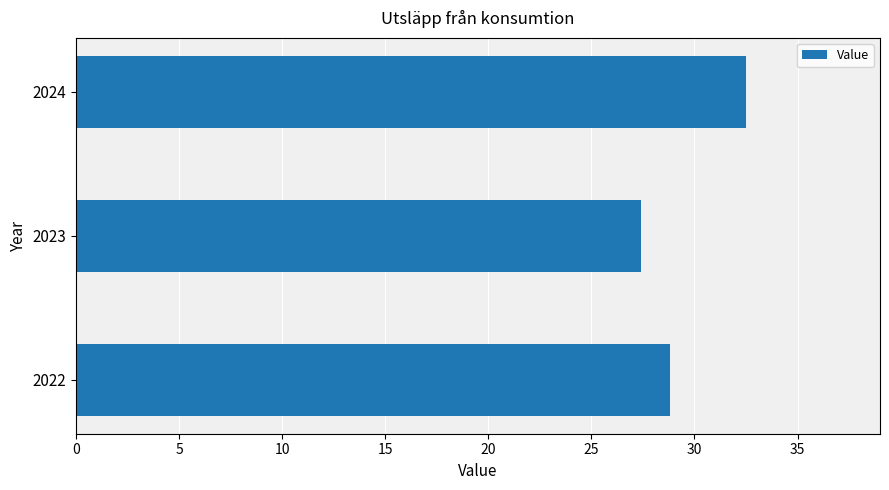

Rank the categories by value from lowest to highest.

2023, 2022, 2024